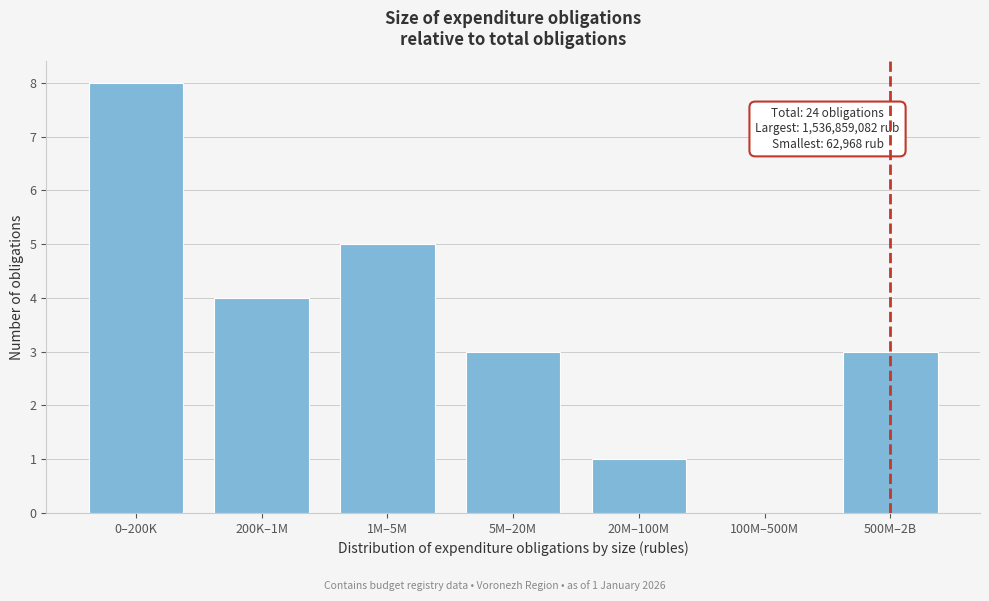

Reading left to right, extract all data points from this chart.

0–200K=8	200K–1M=4	1M–5M=5	5M–20M=3	20M–100M=1	100M–500M=0	500M–2B=3